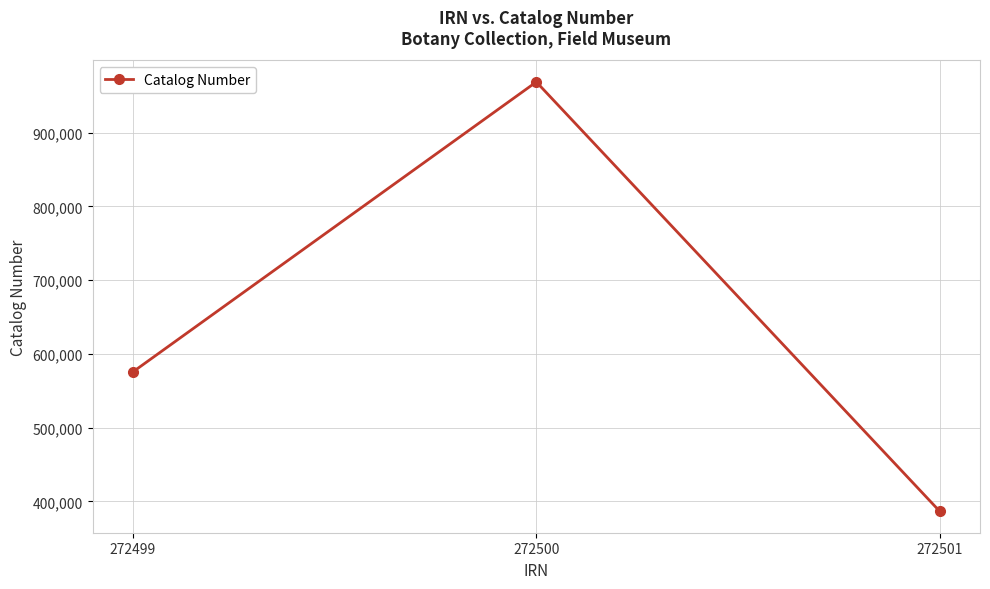

How many lines are shown in the chart?

1